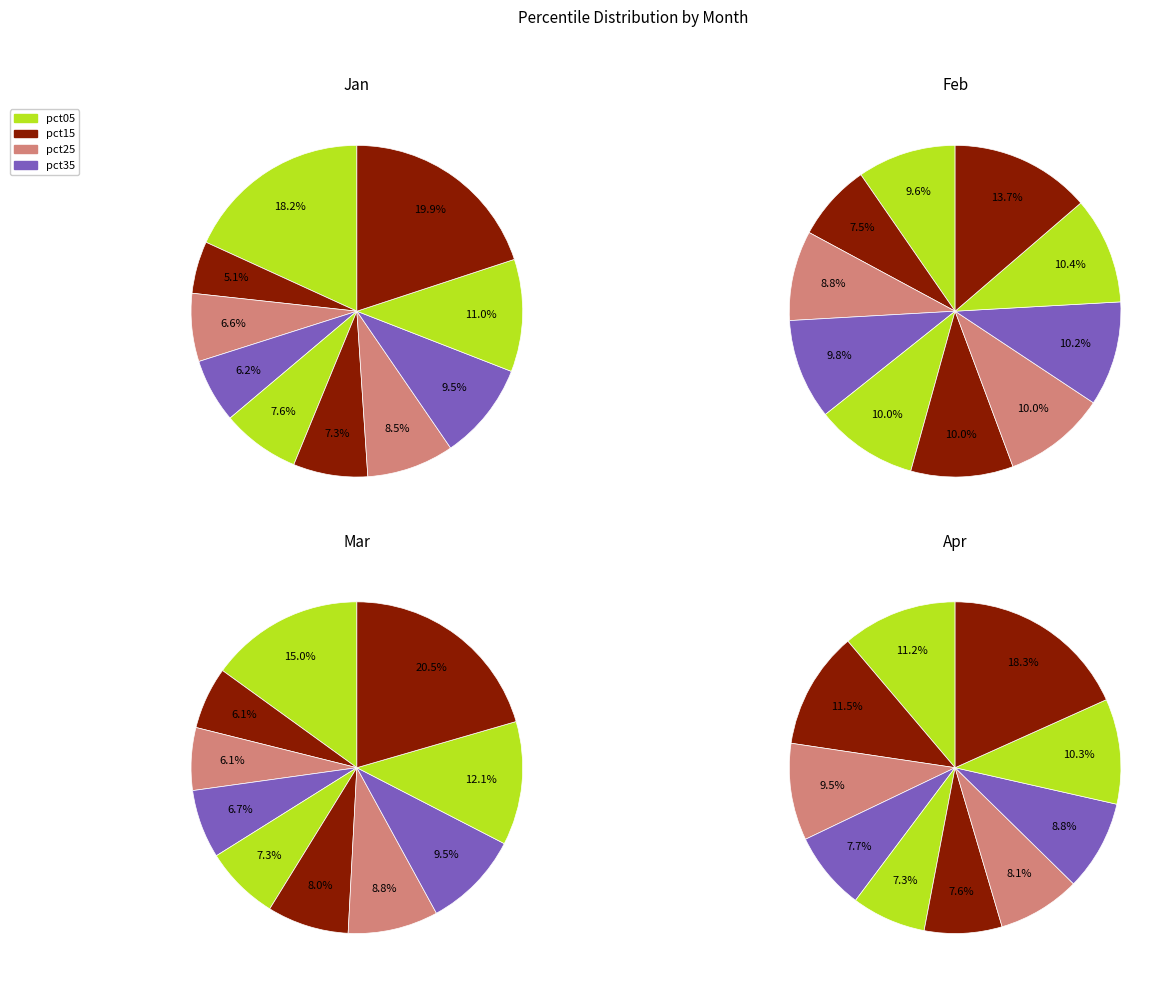

Count the number of slices in the pie.

10